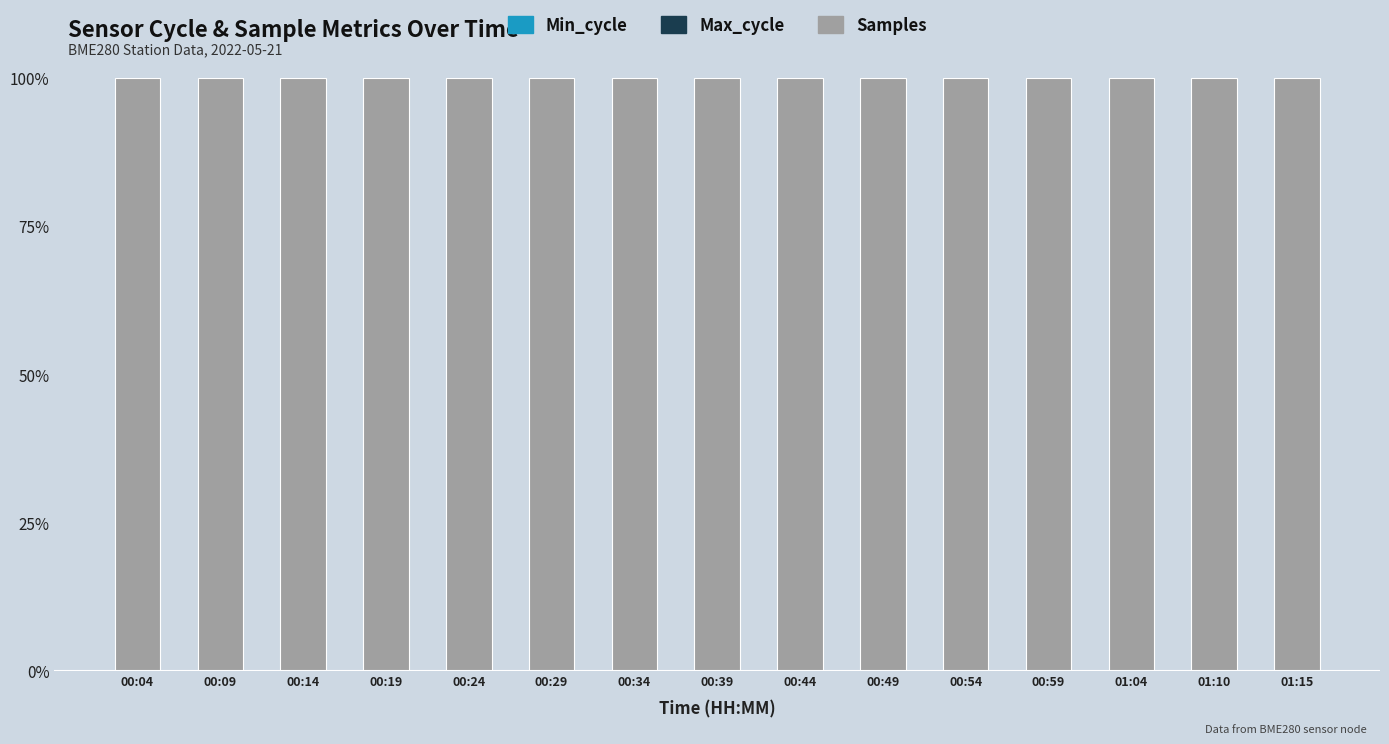

At how many categories does at least one series exceed 6?

15